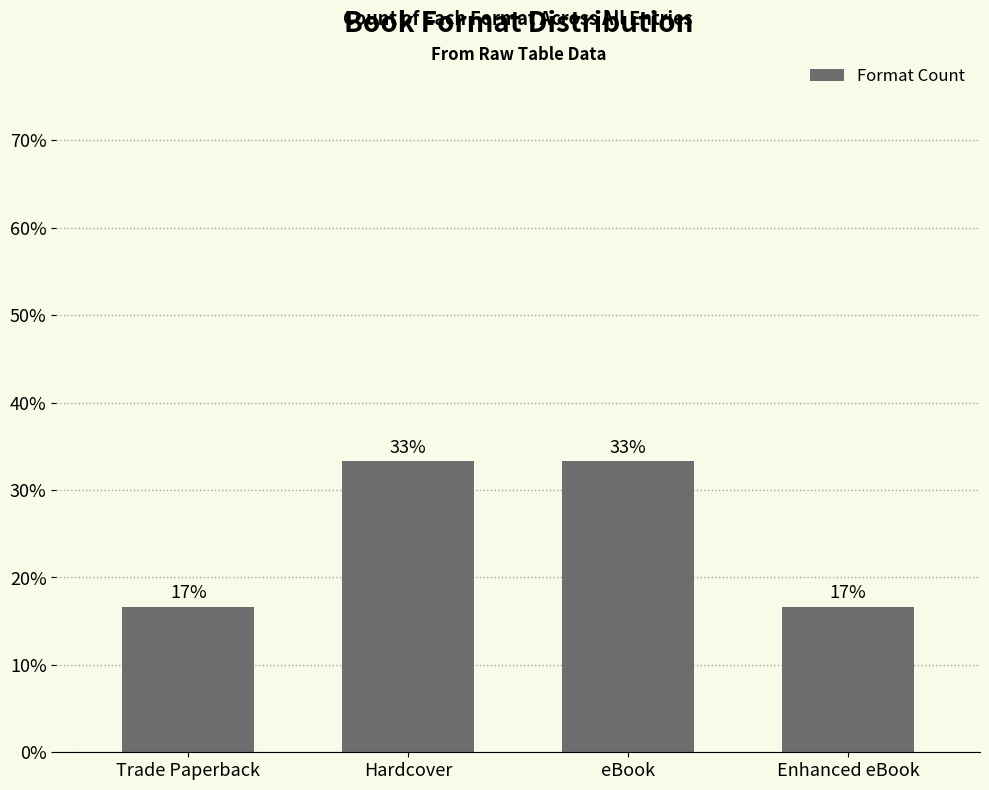

Approximately how many times larger is the value at eBook compared to Enhanced eBook?

2.0